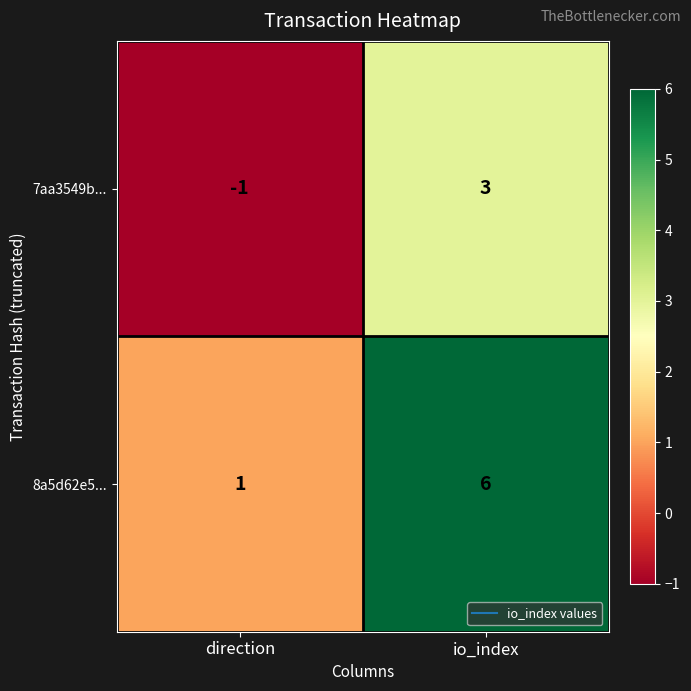

What is the greatest value displayed?

6